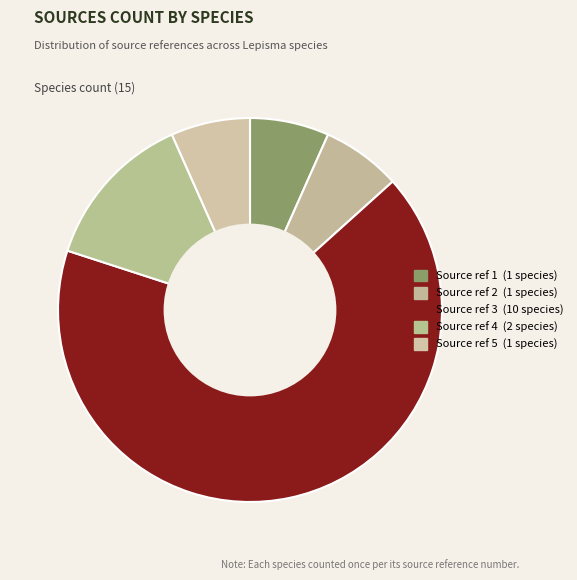

How many segments does this pie chart have?

5